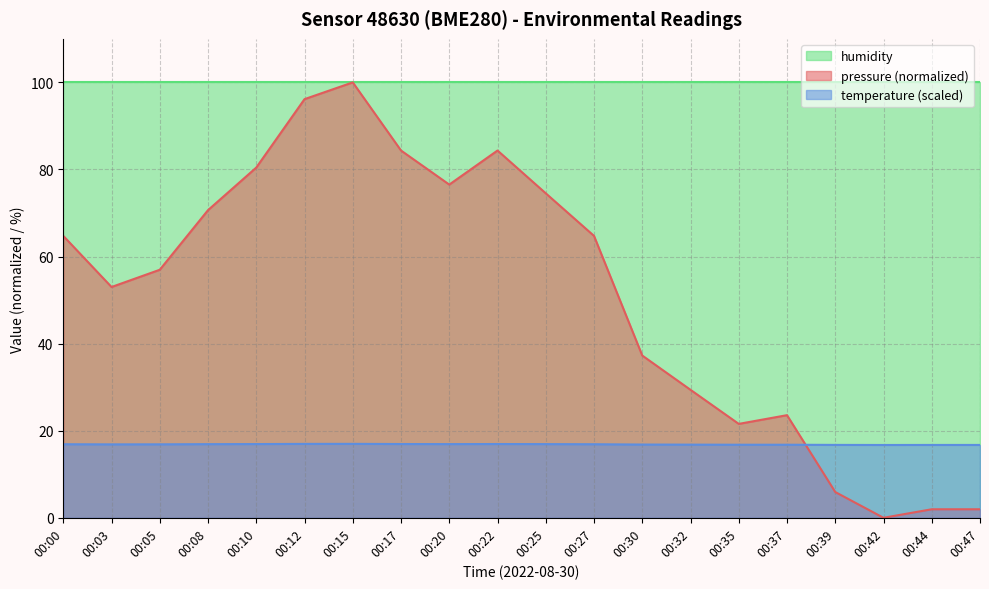

At which label does pressure reach its peak?

00:15